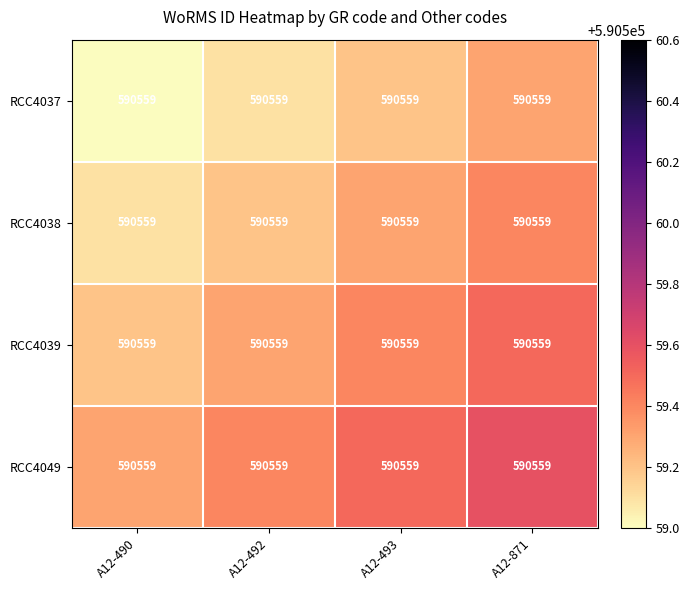

At how many categories does at least one series exceed 590559?

4